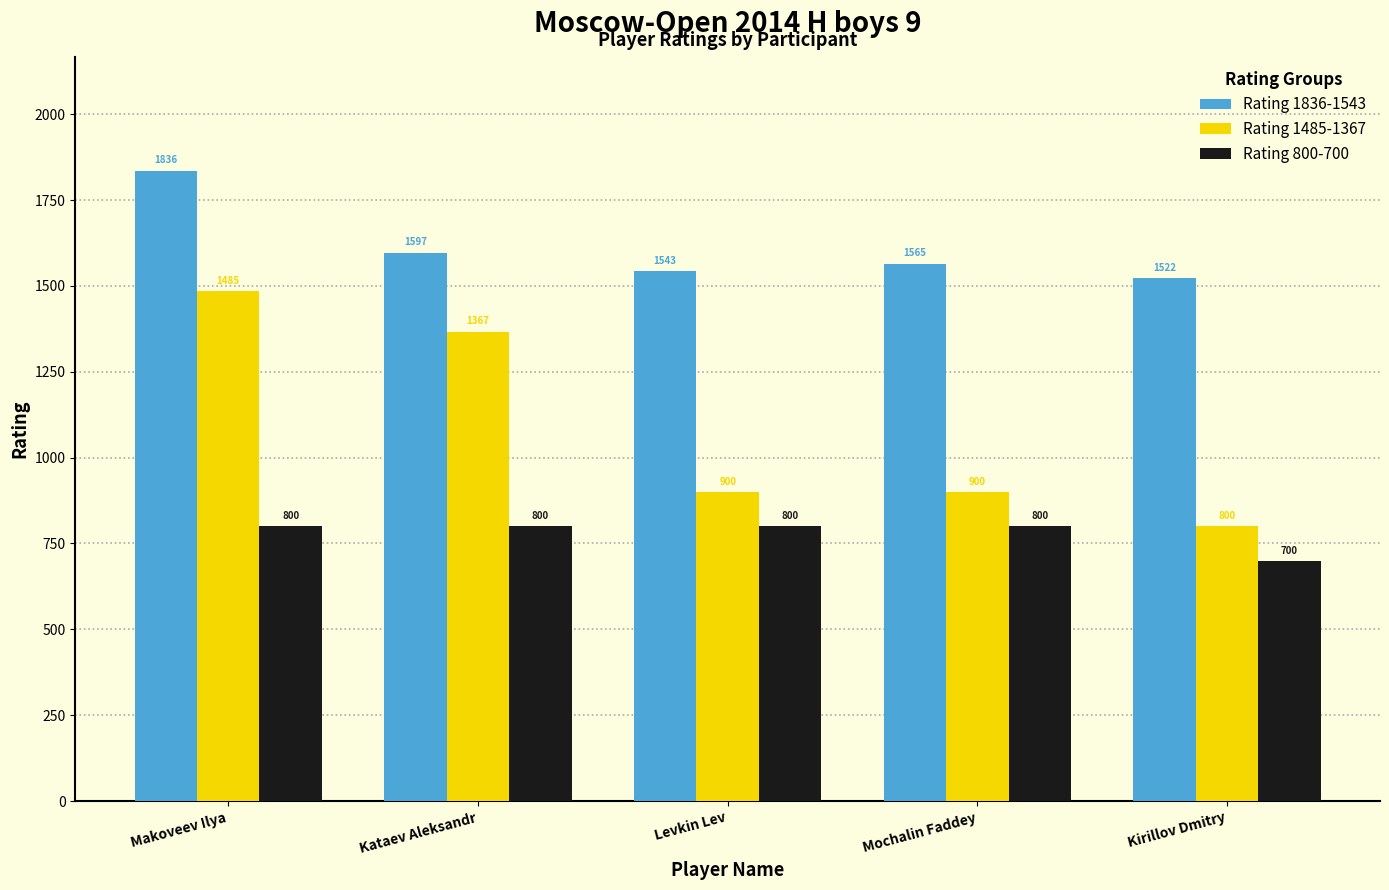

At how many categories does at least one series exceed 1551?

3